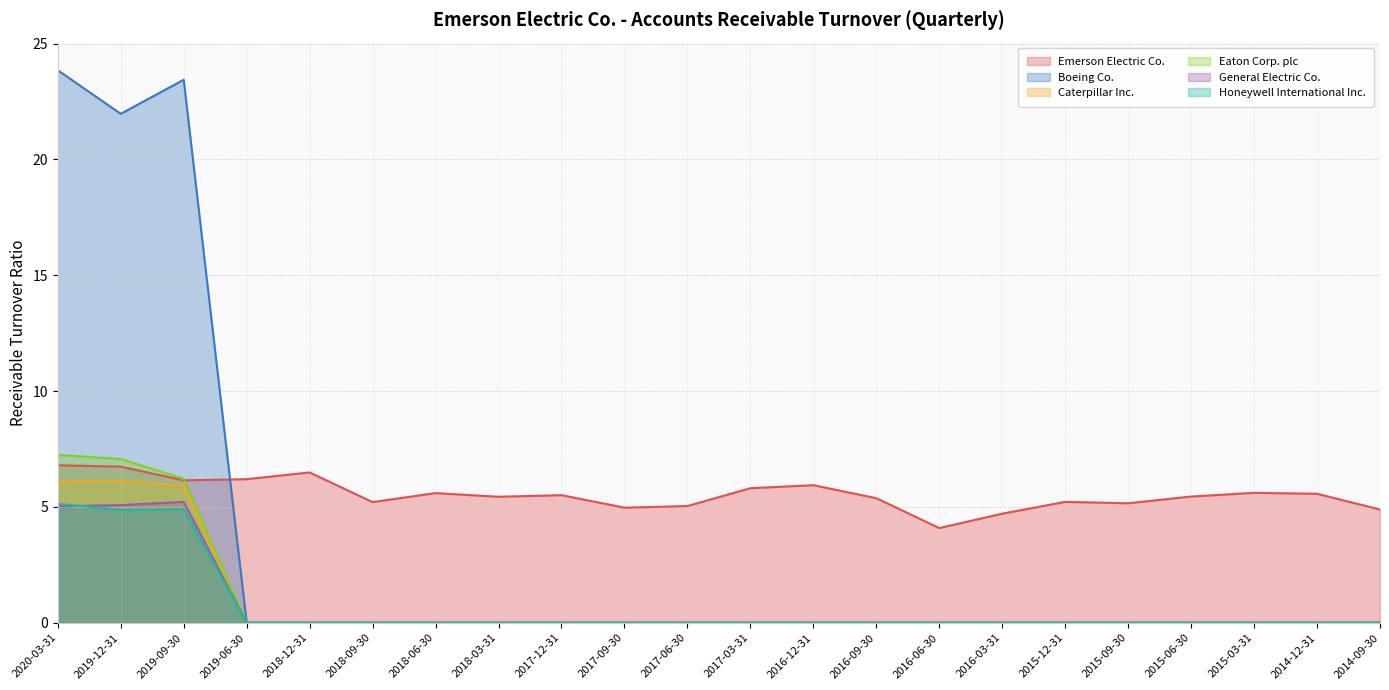

The value of Emerson Electric Co. at 2018-06-30 is 3.7. True or false?

False